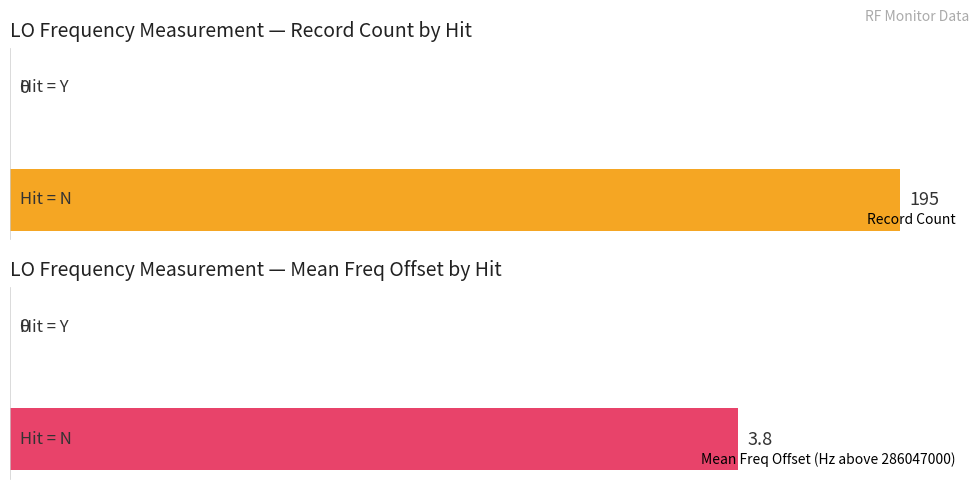

How many values in the Record Count series are below 195?

1